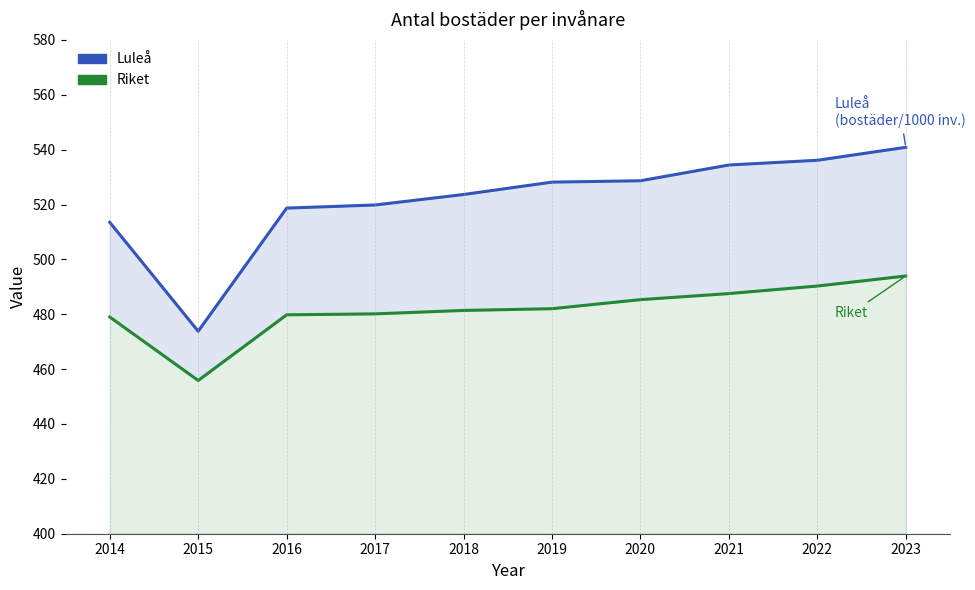

How many lines are shown in the chart?

2